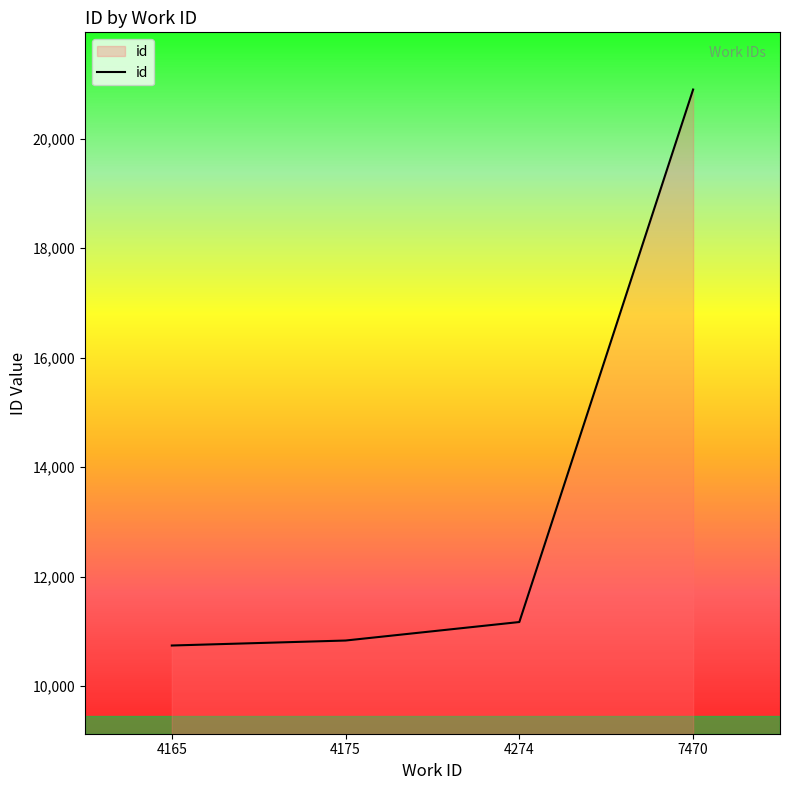

Read the value at 4274, to the nearest 100.

11200